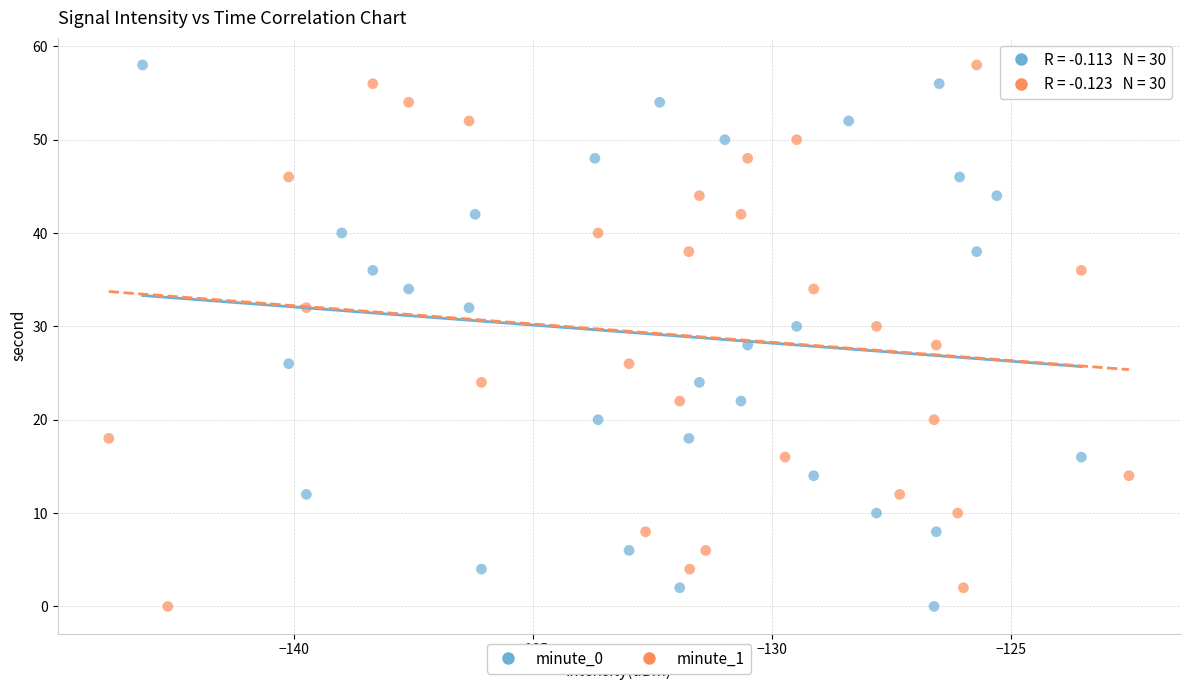

What are all the series names shown in the legend?

minute_0, minute_1